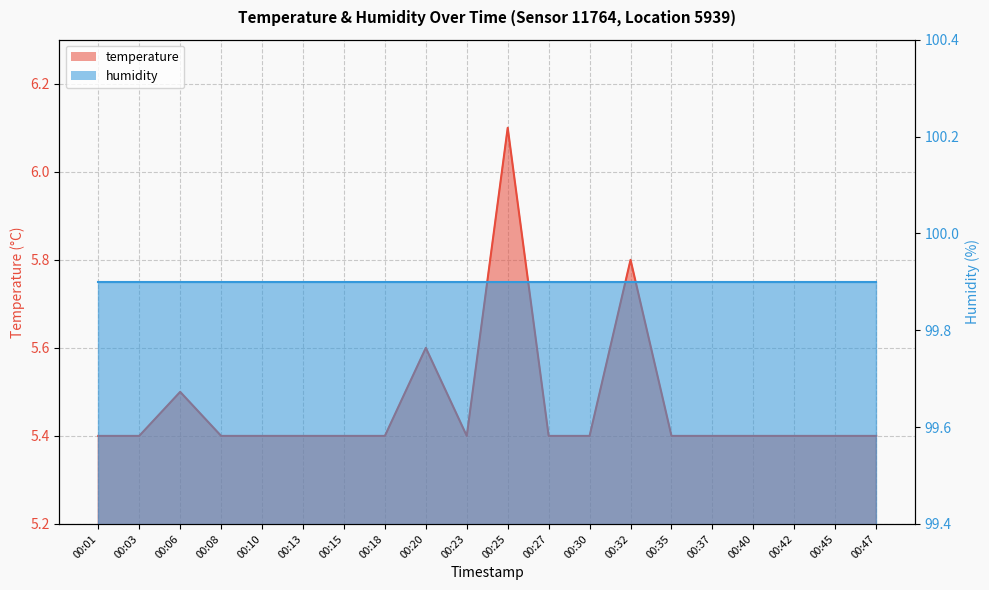

Is it true that the value at 00:32 is 9.8?

False